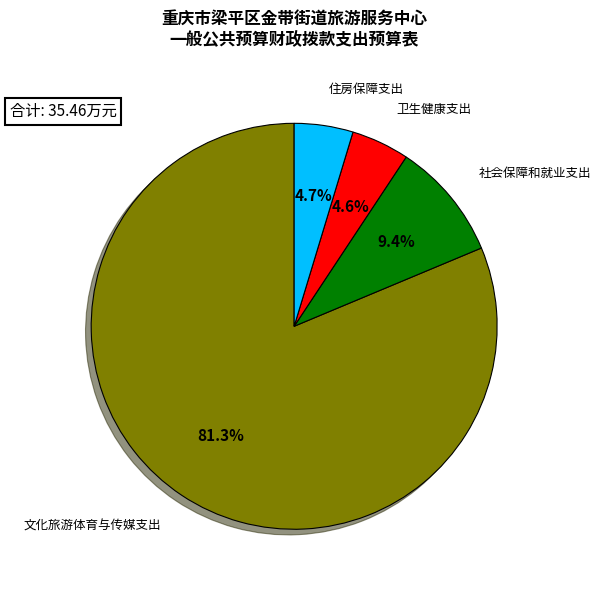

Which category accounts for the majority?

文化旅游体育与传媒支出